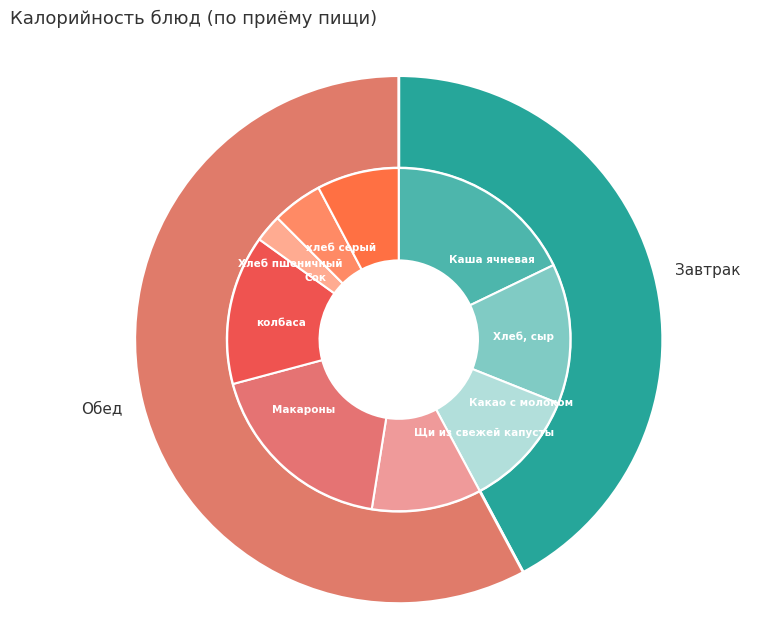

Count the number of slices in the pie.

9